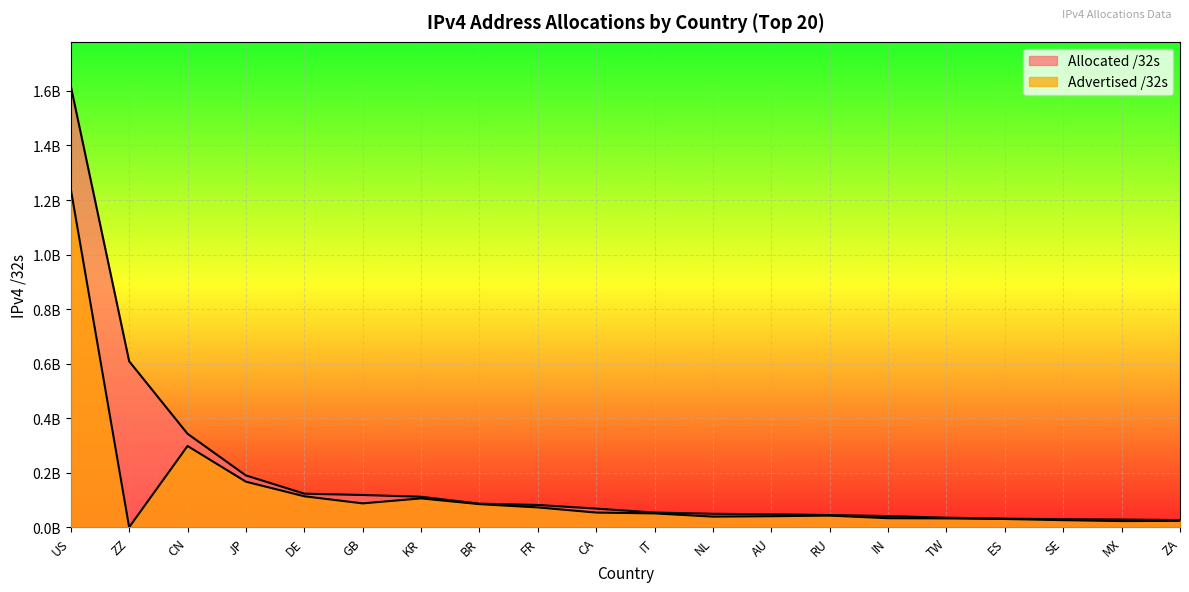

What is the average value of the Advertised /32s series?

128872787